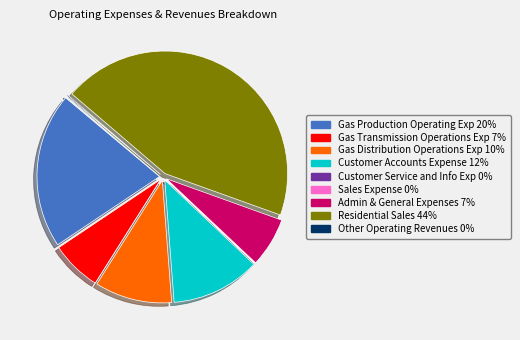

What is the largest slice in the pie chart?

Residential Sales